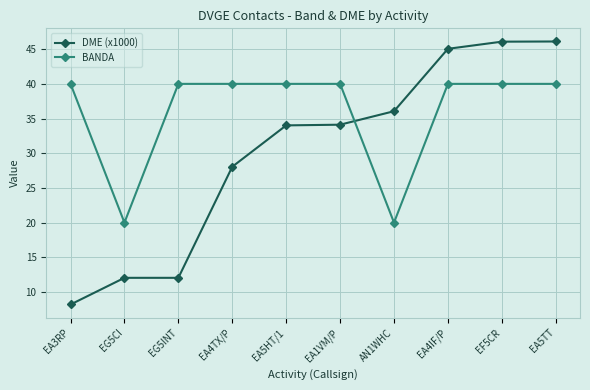

How many intersections are there between DME (x1000) and BANDA?

1